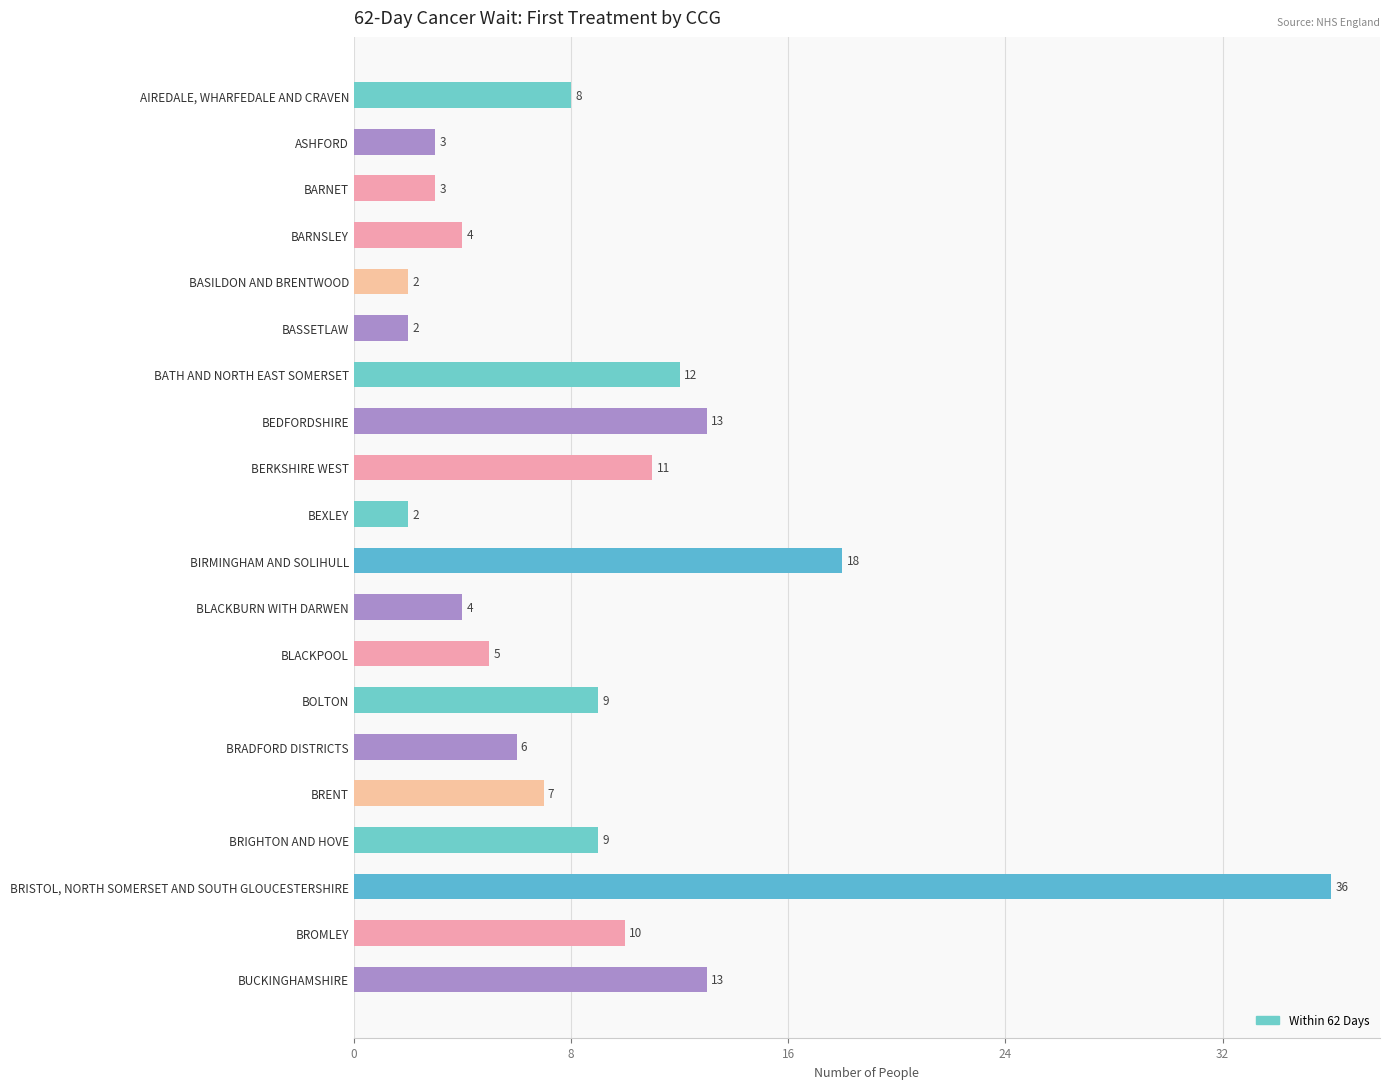

What position from the bottom is BLACKBURN WITH DARWEN?

9